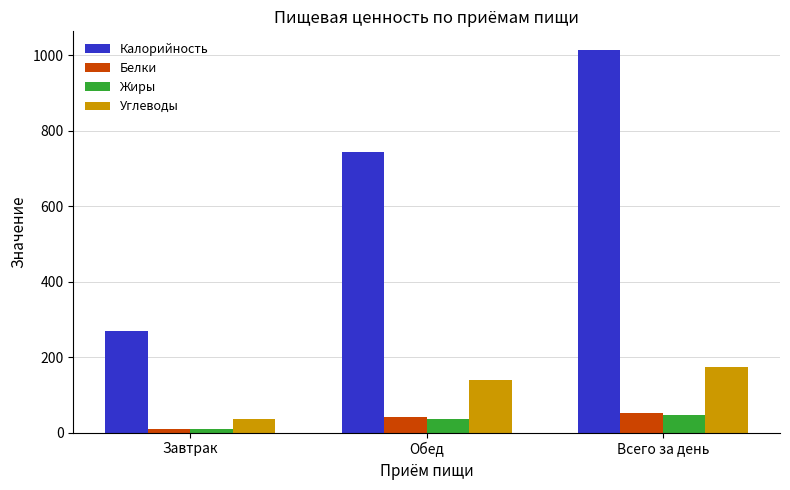

What is the maximum value for Жиры?

45.9